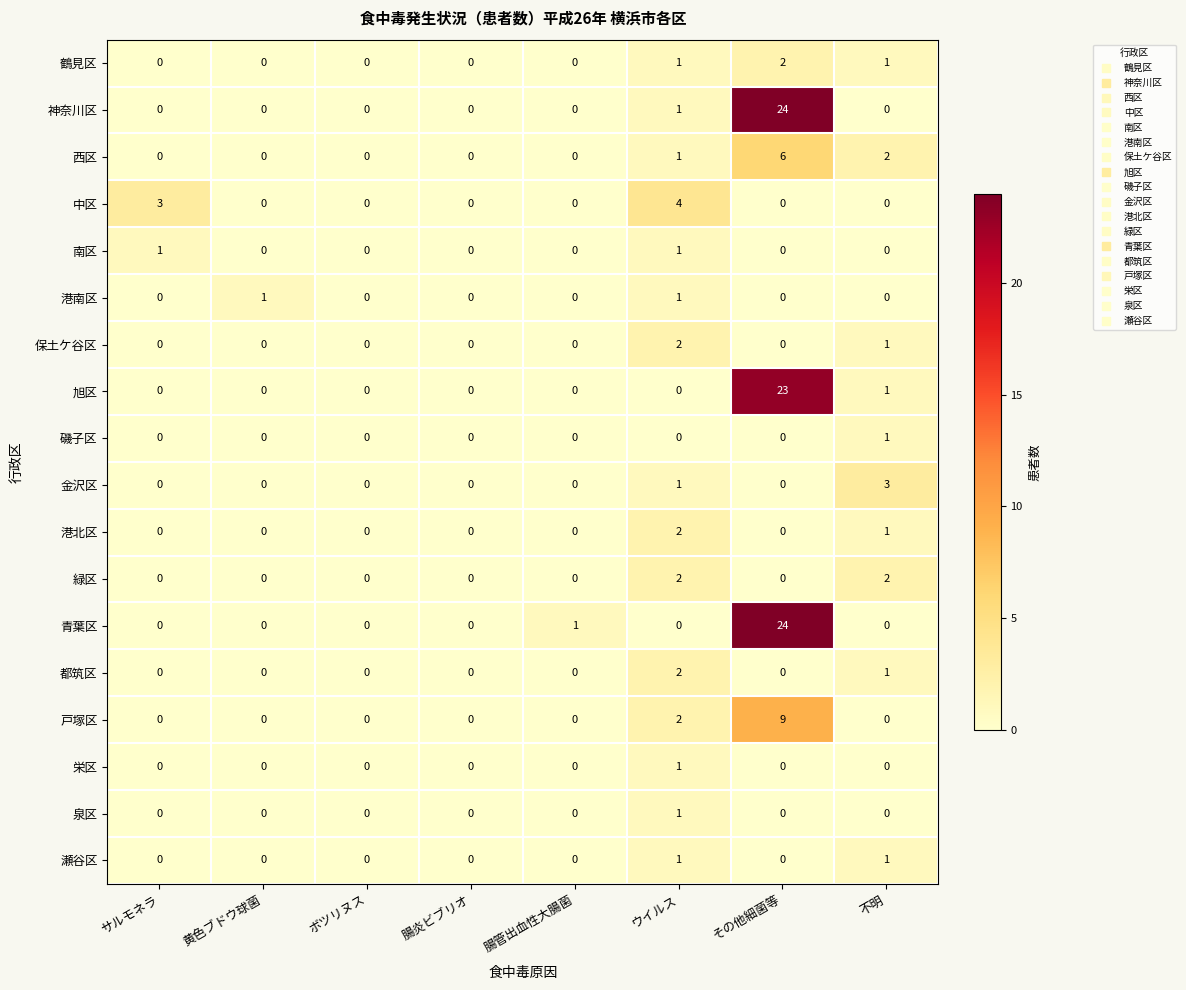

True or false: 西区 has a value of 0 at ボツリヌス.

True